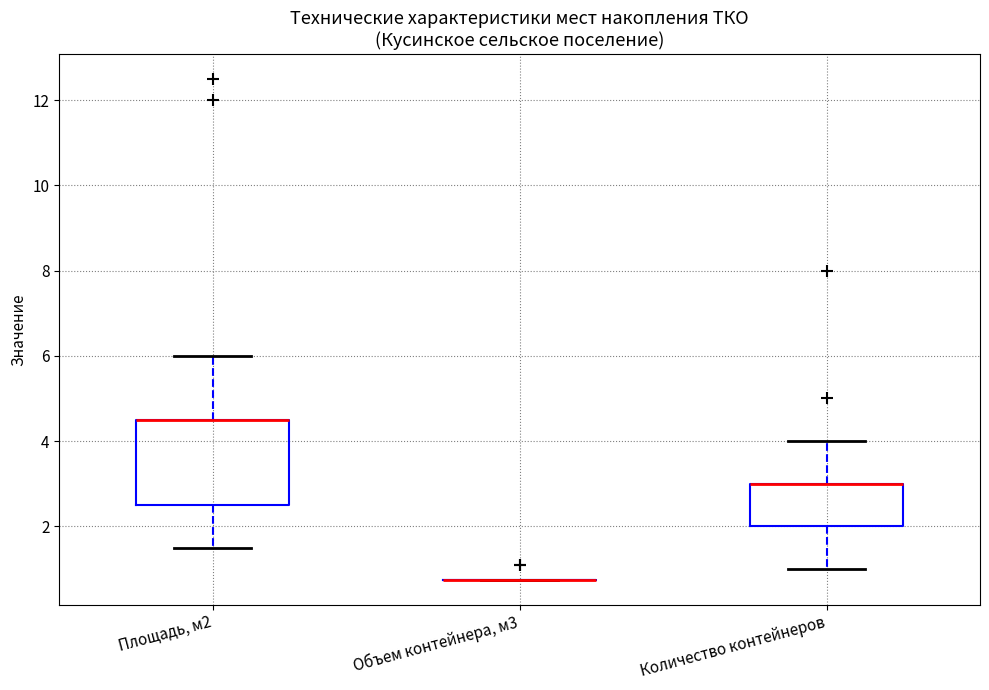

Which box is the tallest, from its lower edge to its upper edge?

Площадь, м2